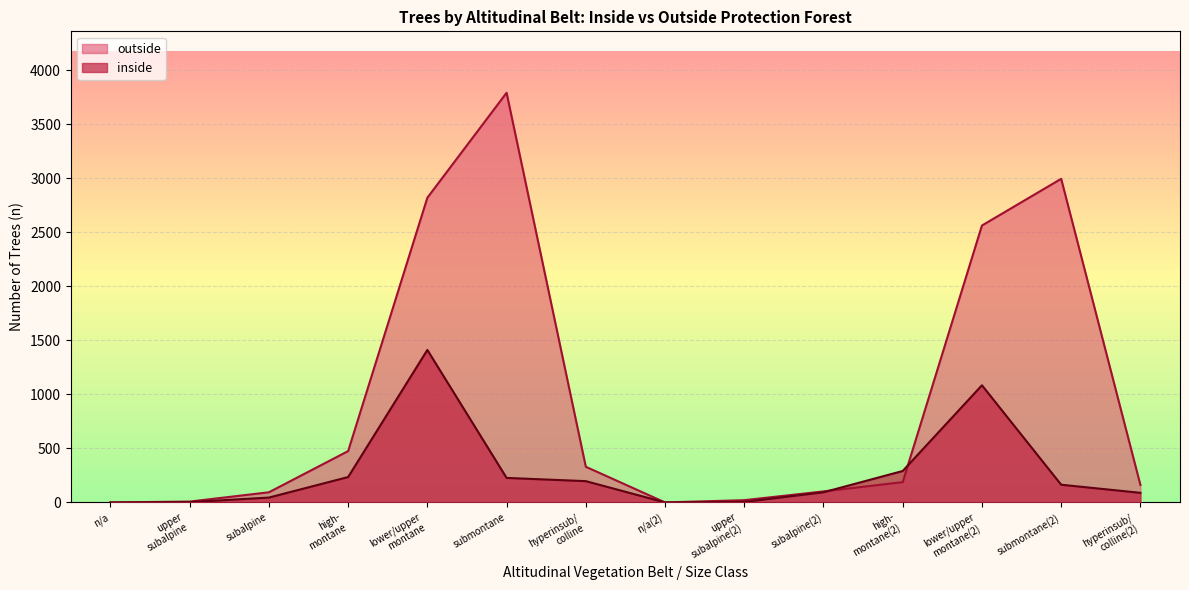

What is the total value across all series at submontane(2)?

3158